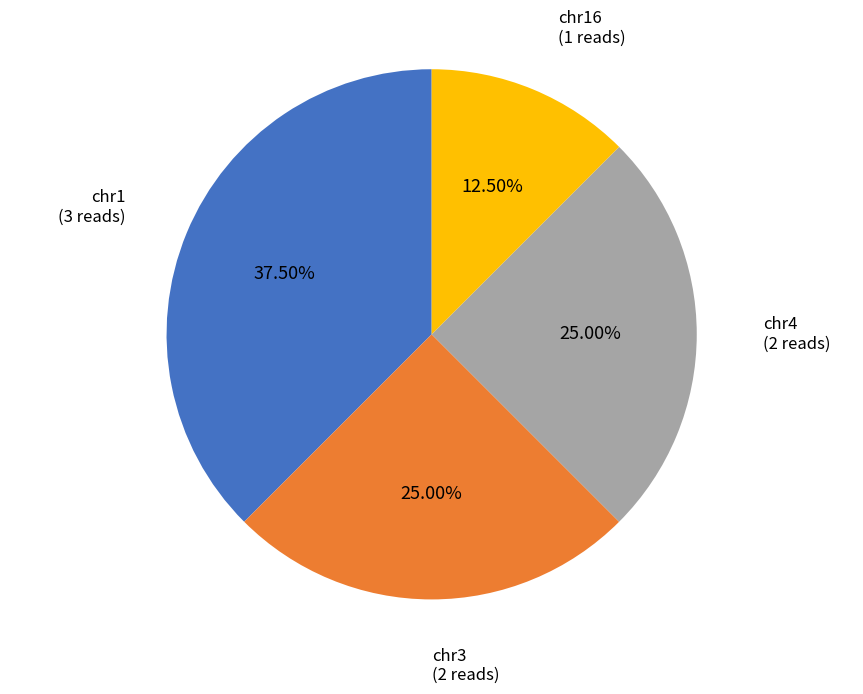

Do chr16 and chr4 together represent more than half of the pie?

No